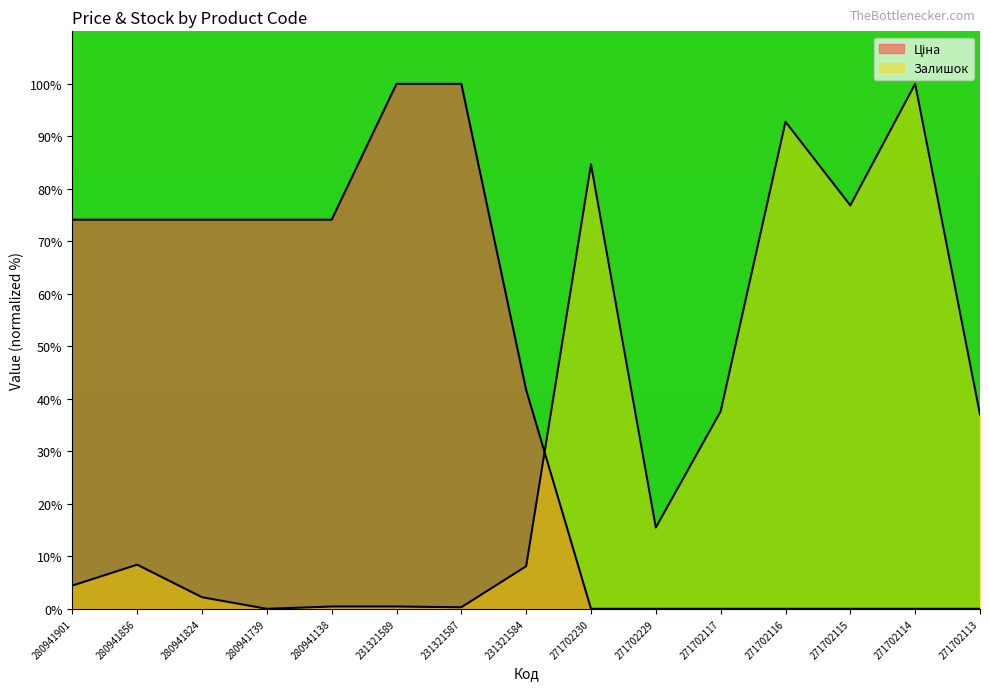

What is the sum of all Ціна values?

612.3